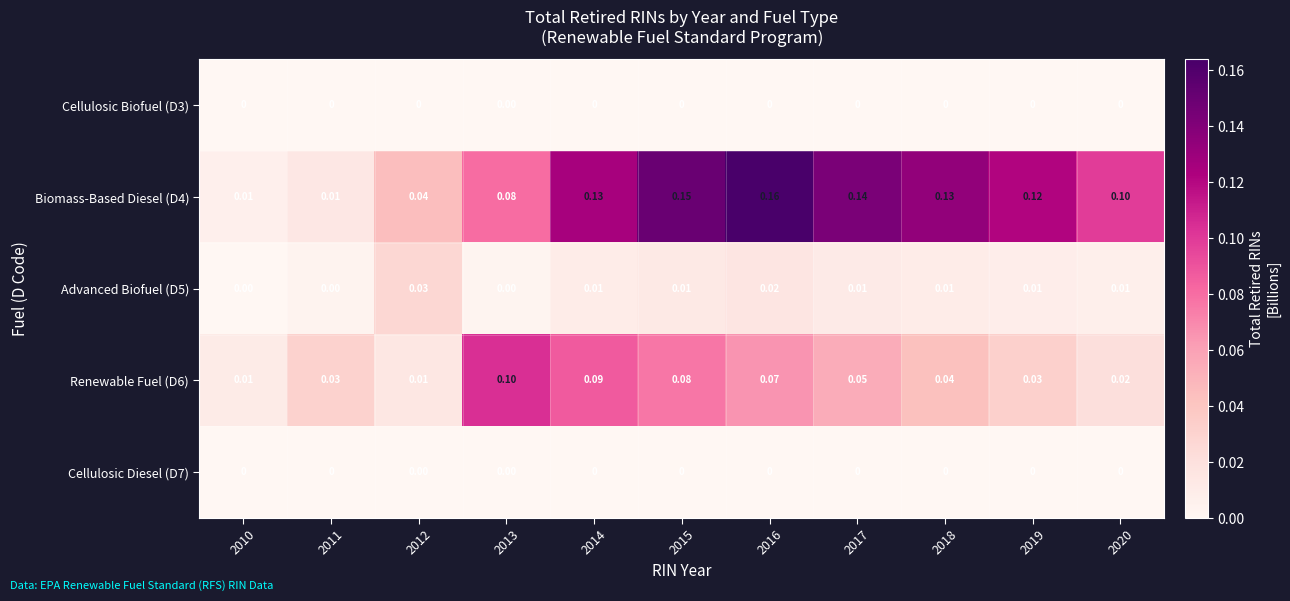

At which category is the sum across all series the highest?

2016